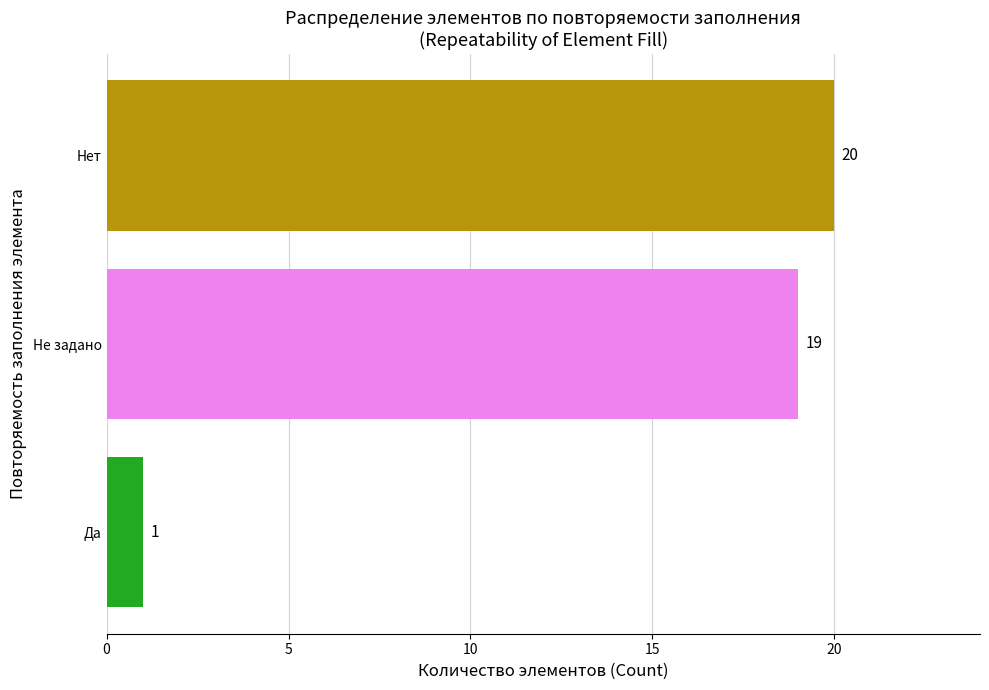

Rank the categories by value from lowest to highest.

Да, Не задано, Нет